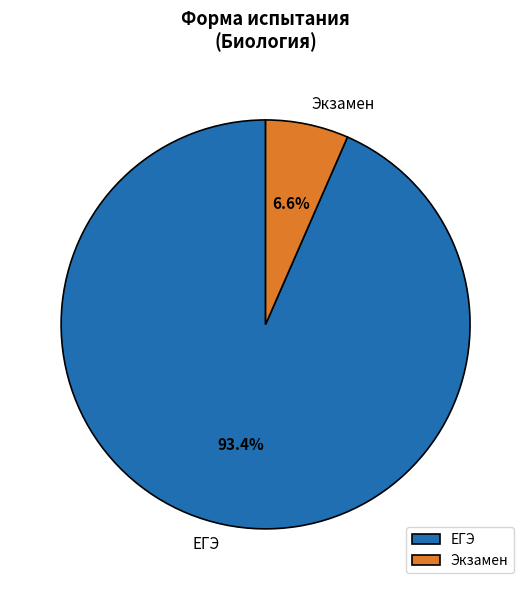

What is the ratio of the value at ЕГЭ to the value at Экзамен?

14.2